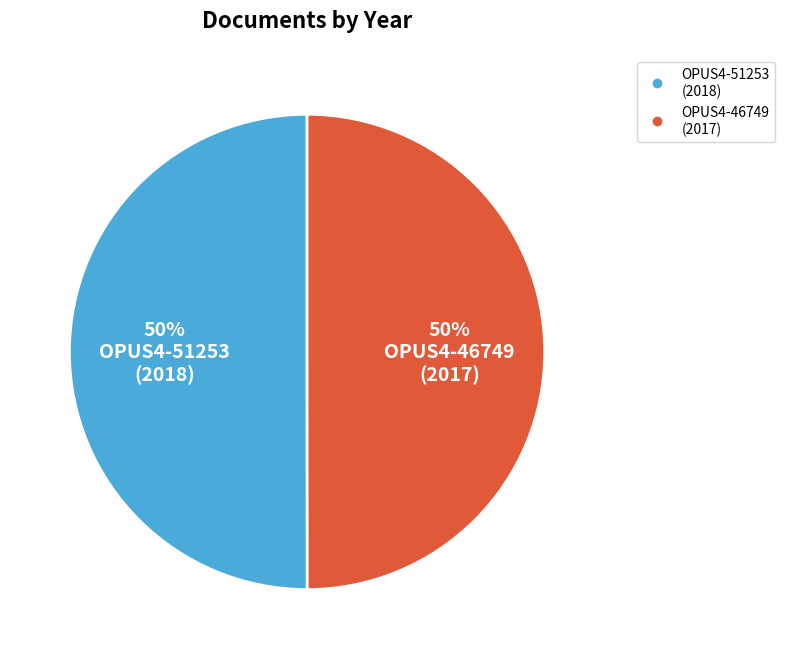

True or false: OPUS4-51253 (2018) accounts for 50% of the total.

True